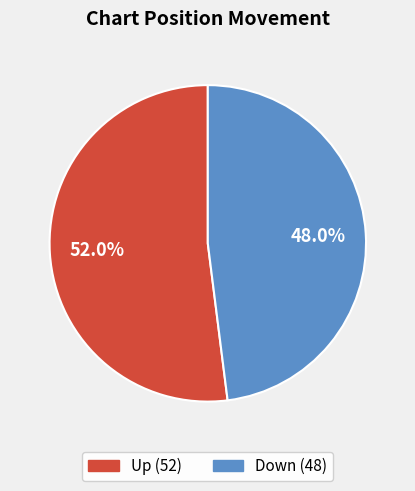

Does any single category account for the majority?

Yes